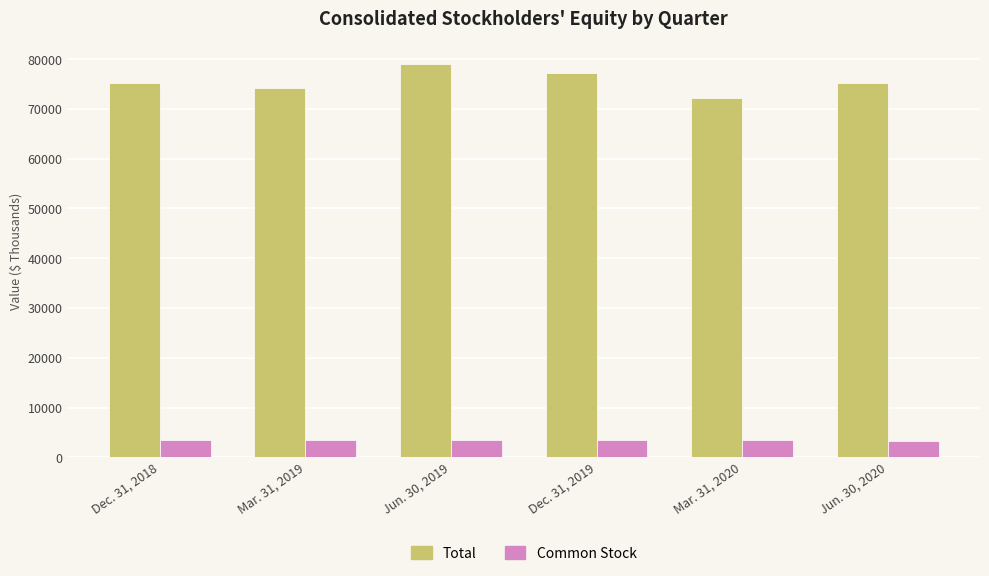

Between Mar. 31, 2020 and Jun. 30, 2020, which series saw the biggest shift?

Total